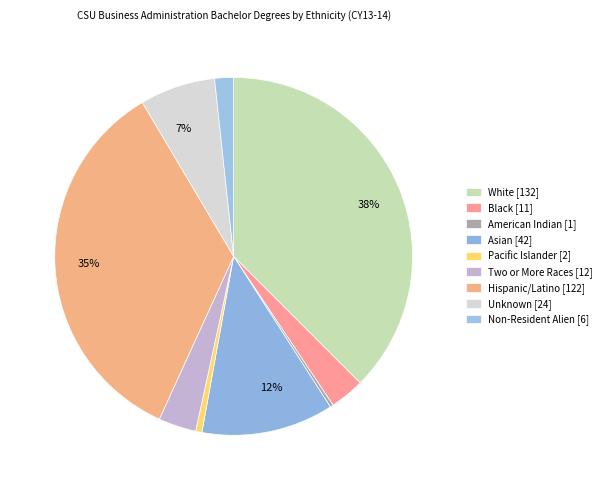

Is it true that Pacific Islander is 9% of the pie?

False